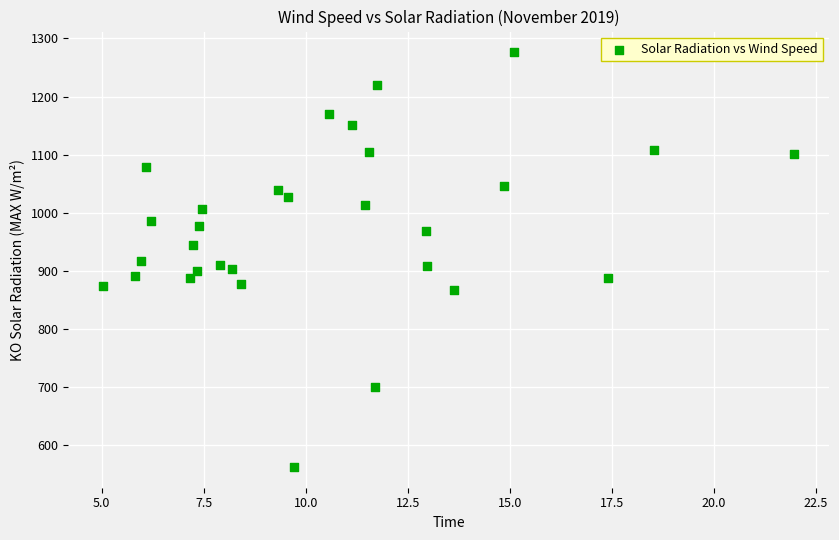

What is the range of X values (max minus min)?

16.9